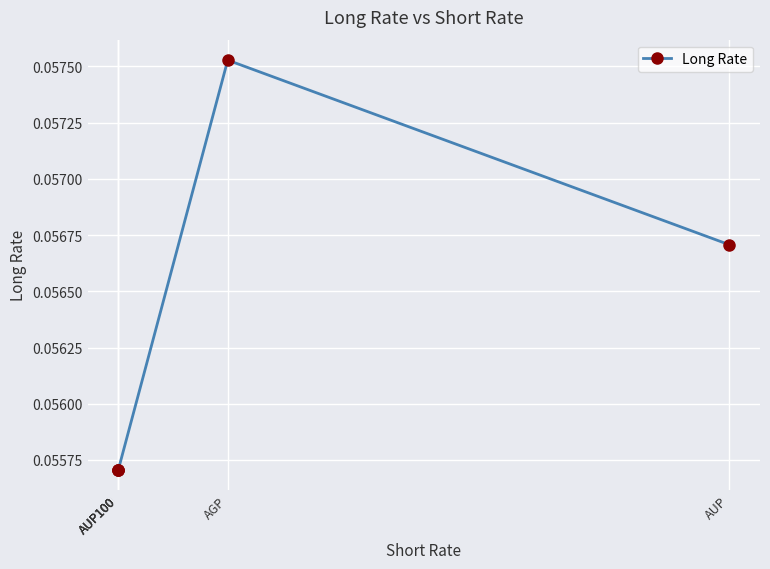

What is the label of the 3rd point from the right?

AUP100